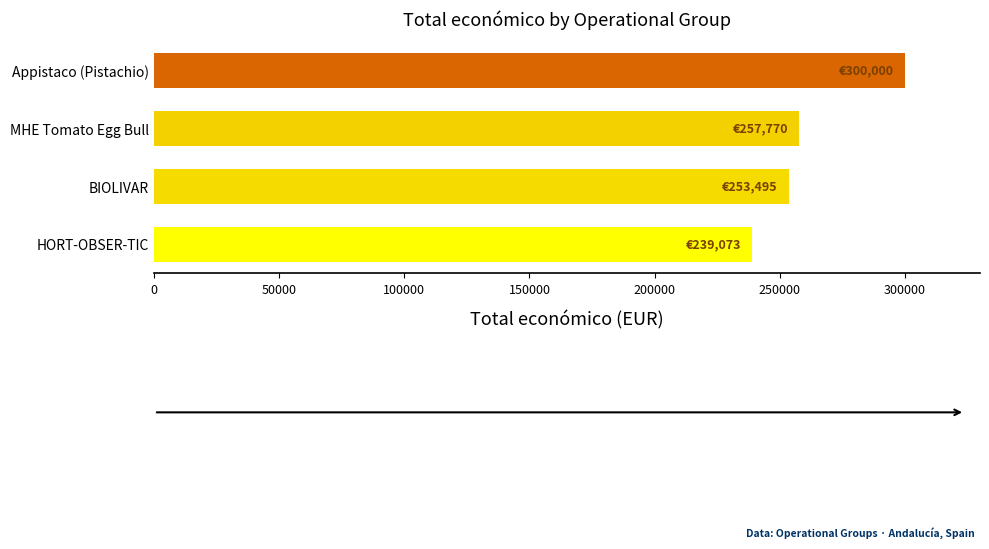

The value at HORT-OBSER-TIC is 371193. True or false?

False